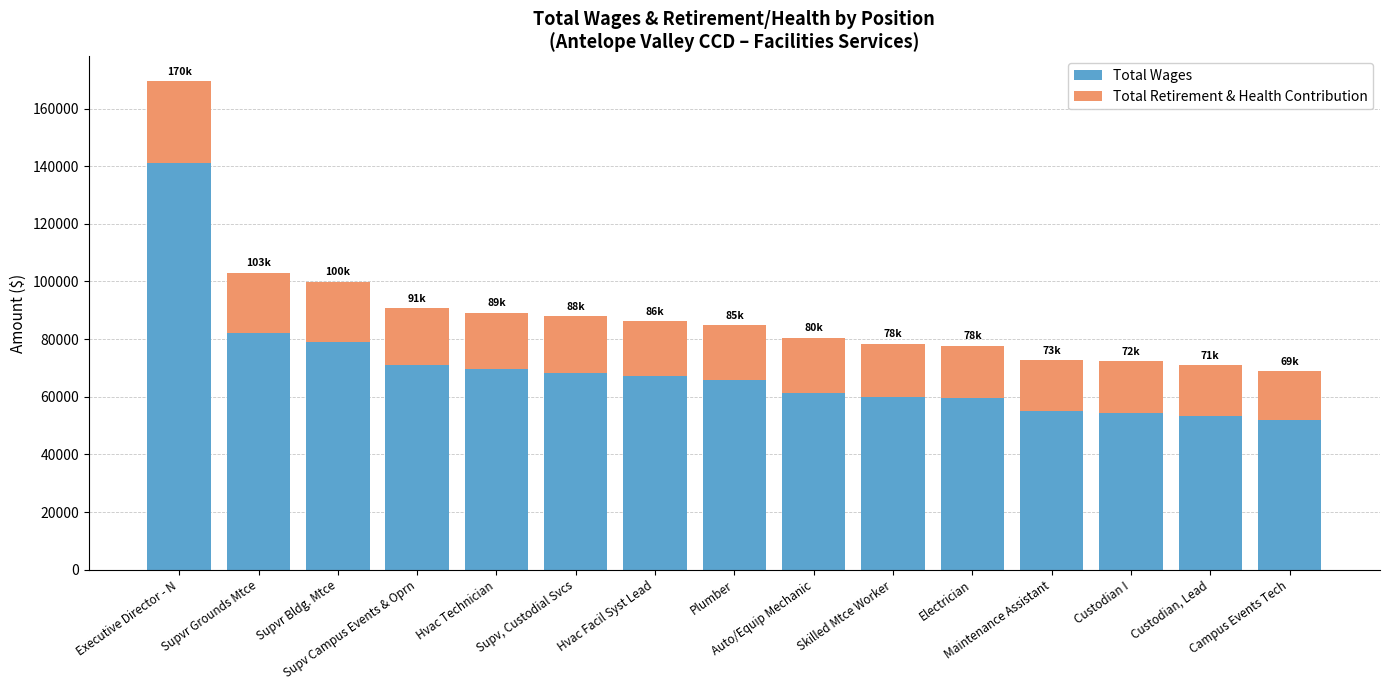

What is the maximum value for Total Wages?

141129